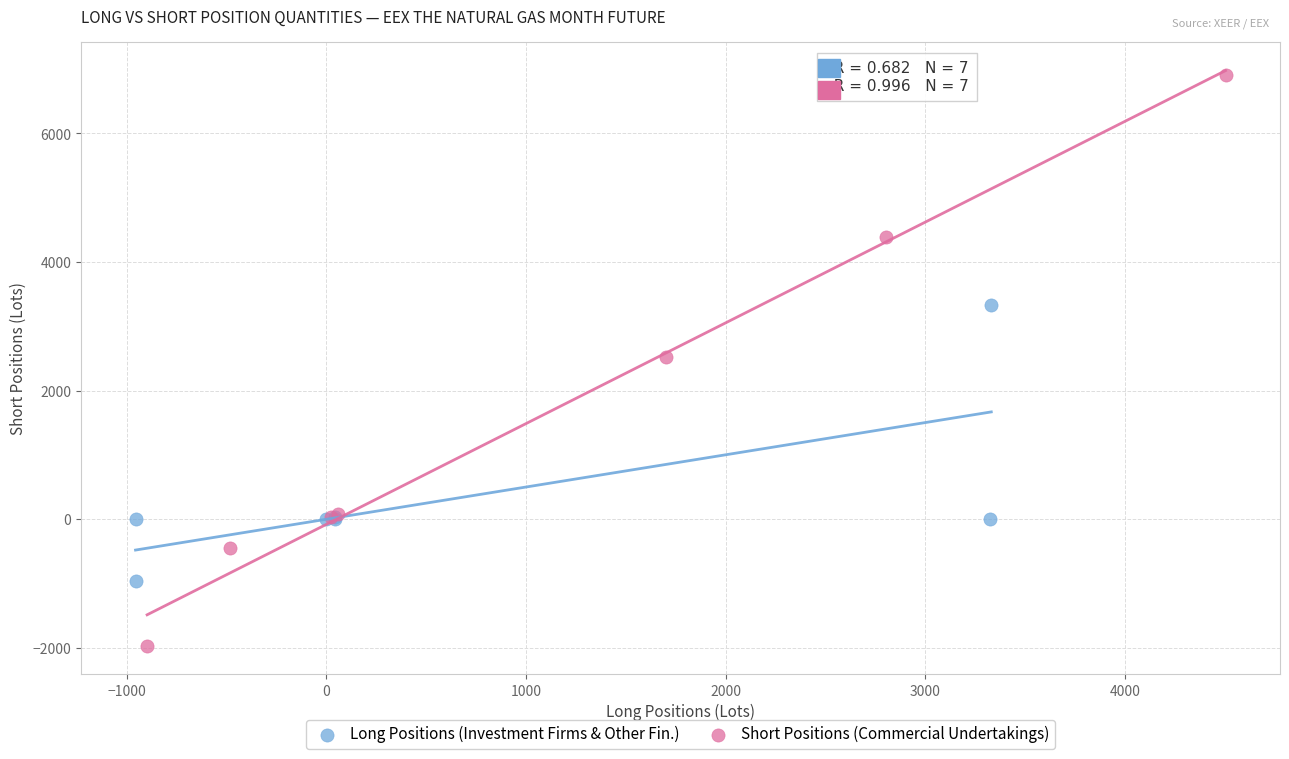

Which series contains the highest Y value?

Short Positions (Commercial Undertakings)